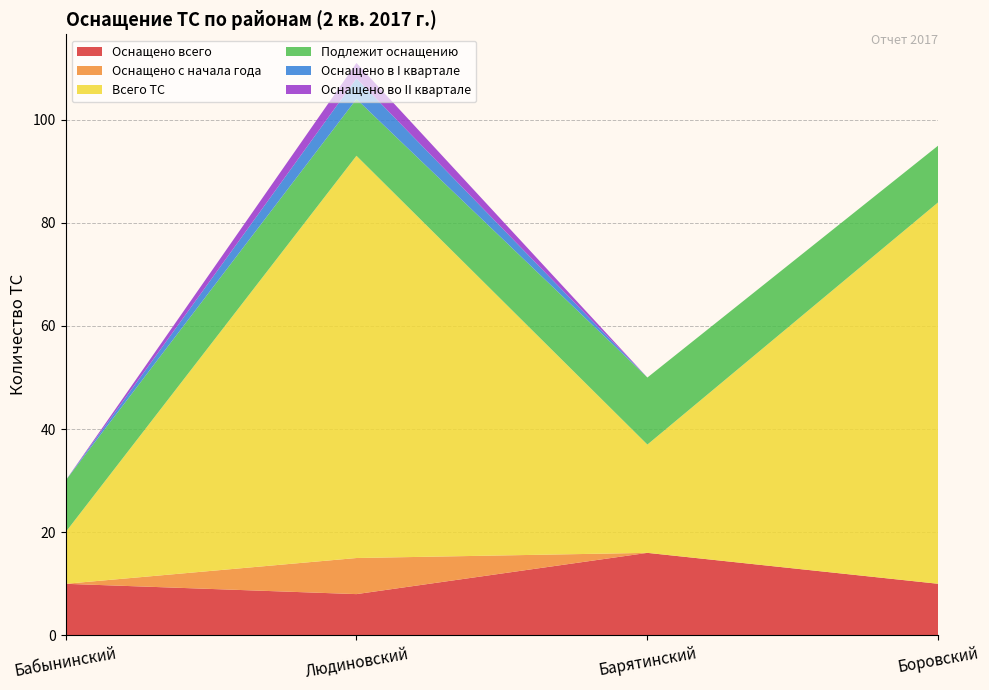

Reading left to right, list all the values displayed in this chart.

Оснащено всего: Бабынинский=10	Людиновский=8	Барятинский=16	Боровский=10
Оснащено с начала года: Бабынинский=0	Людиновский=7	Барятинский=0	Боровский=0
Всего ТС: Бабынинский=10	Людиновский=78	Барятинский=21	Боровский=74
Подлежит оснащению: Бабынинский=10	Людиновский=11	Барятинский=13	Боровский=11
Оснащено в I квартале: Бабынинский=0	Людиновский=4	Барятинский=0	Боровский=0
Оснащено во II квартале: Бабынинский=0	Людиновский=3	Барятинский=0	Боровский=0